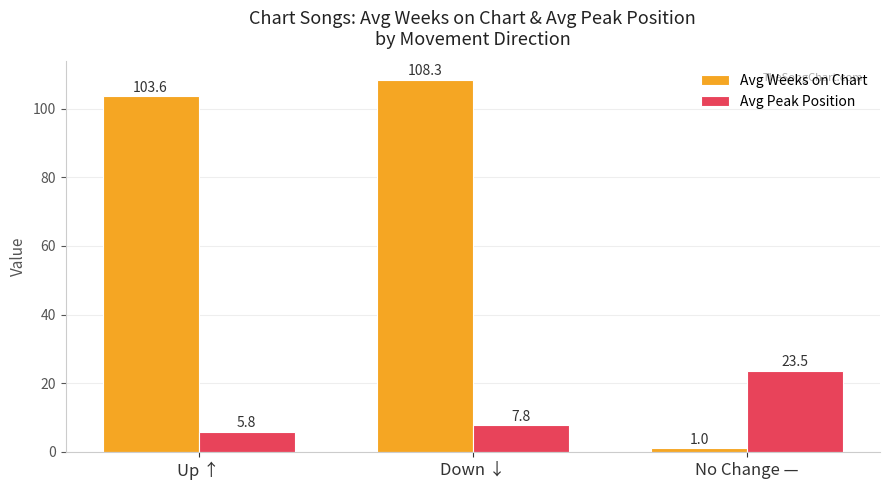

Which series has the largest total across all categories?

Avg Weeks on Chart